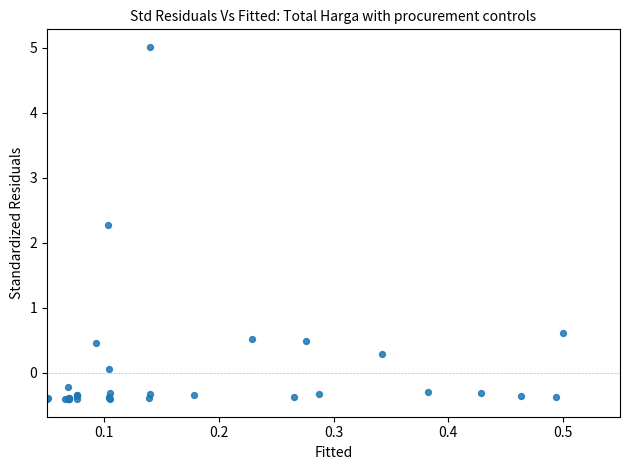

What Y value in the scatter plot is closest to 2?

2.3